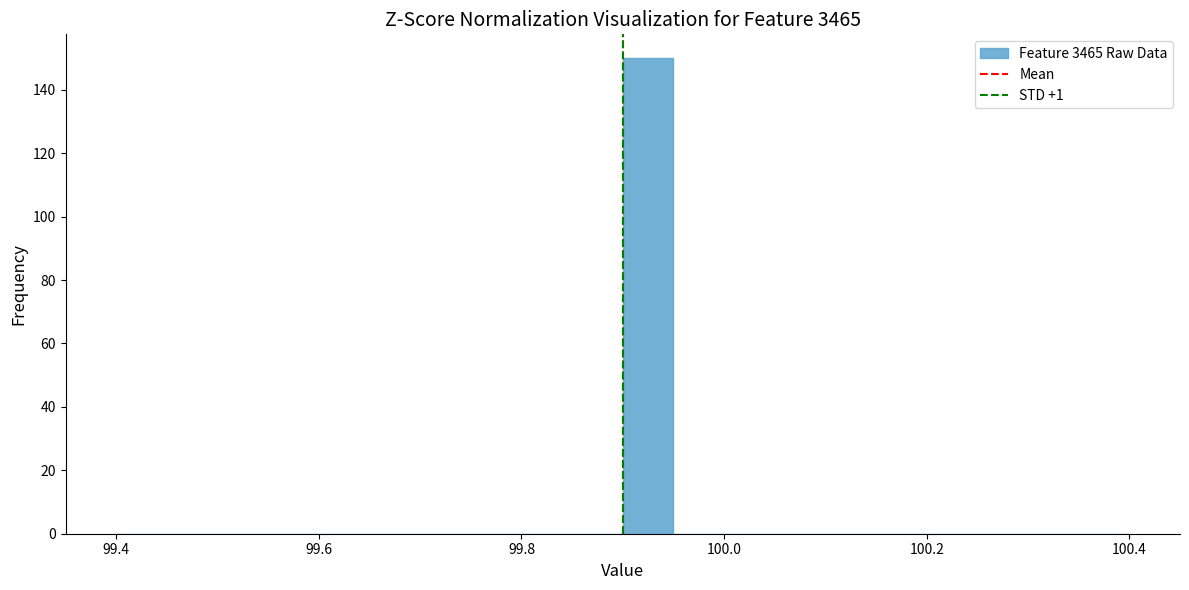

Around what value on the x-axis is the tallest bar? Give the approximate position of its centre, as read against the axis.

99.92